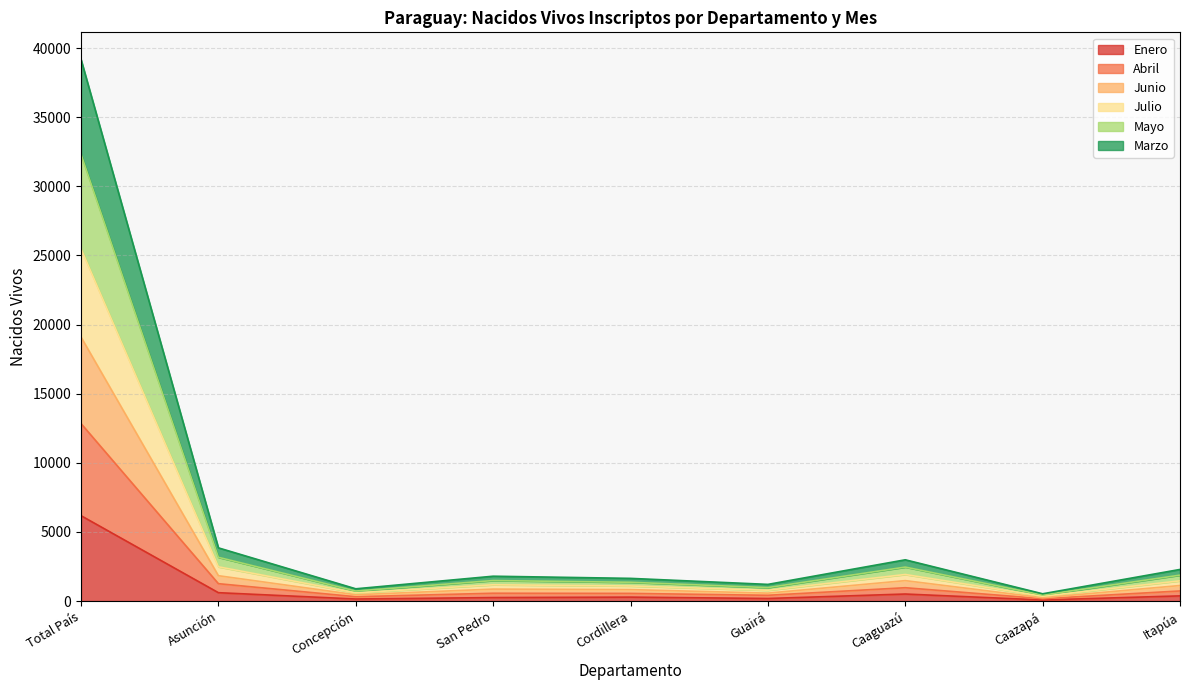

At which label does Abril first exceed 567?

Total País